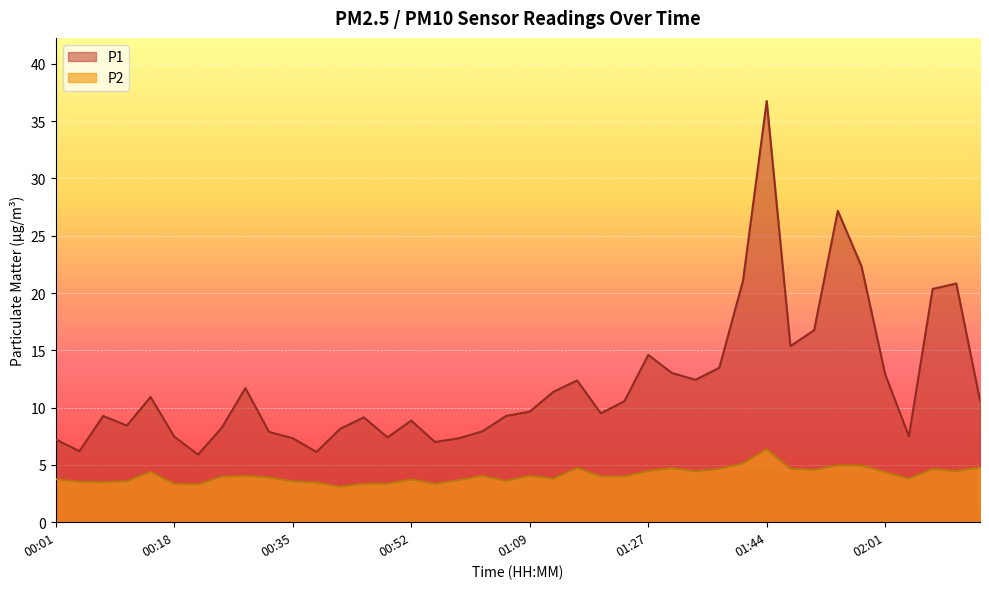

What position from the right is 01:23?

16